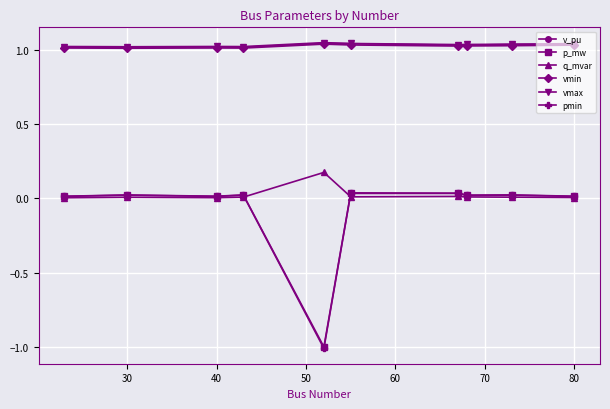

Which series has the largest range (max minus min)?

pmin